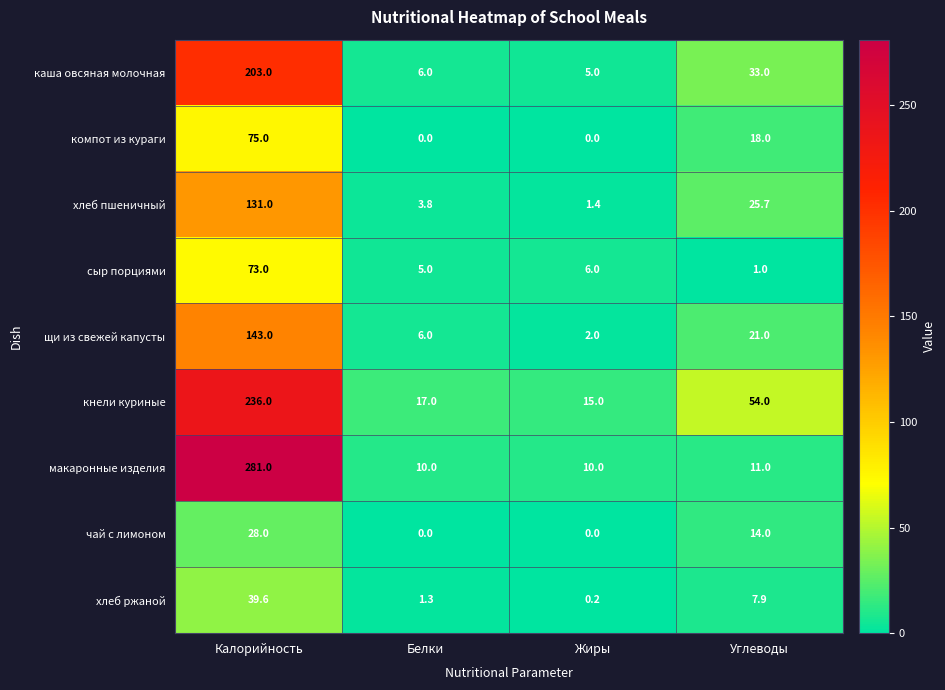

What is the approximate value of кнели куриные at Белки?

17.0